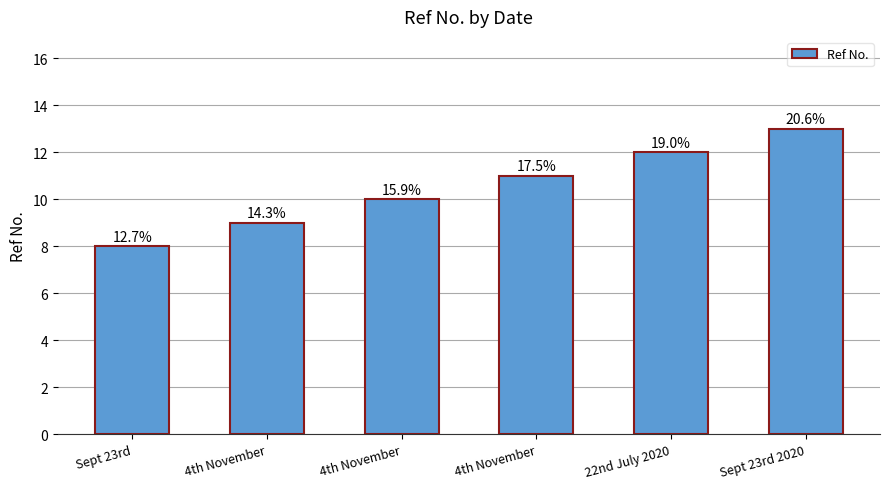

Does the chart contain any negative values?

No